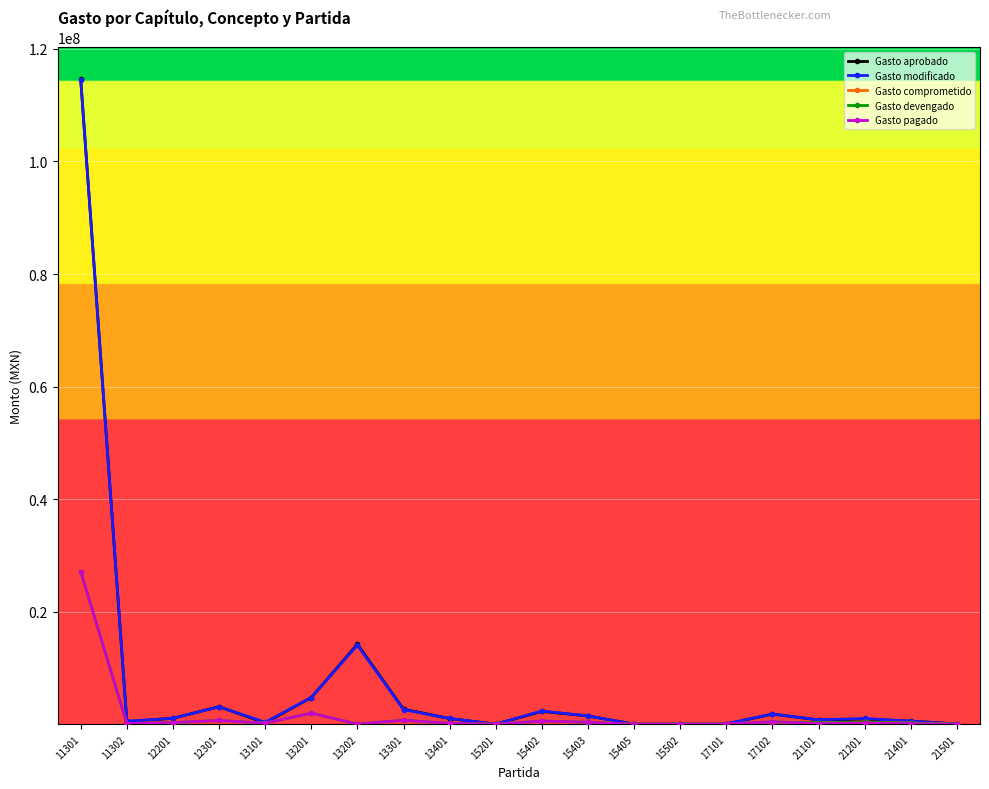

What is the sum of all Gasto comprometido values?

33605393.8